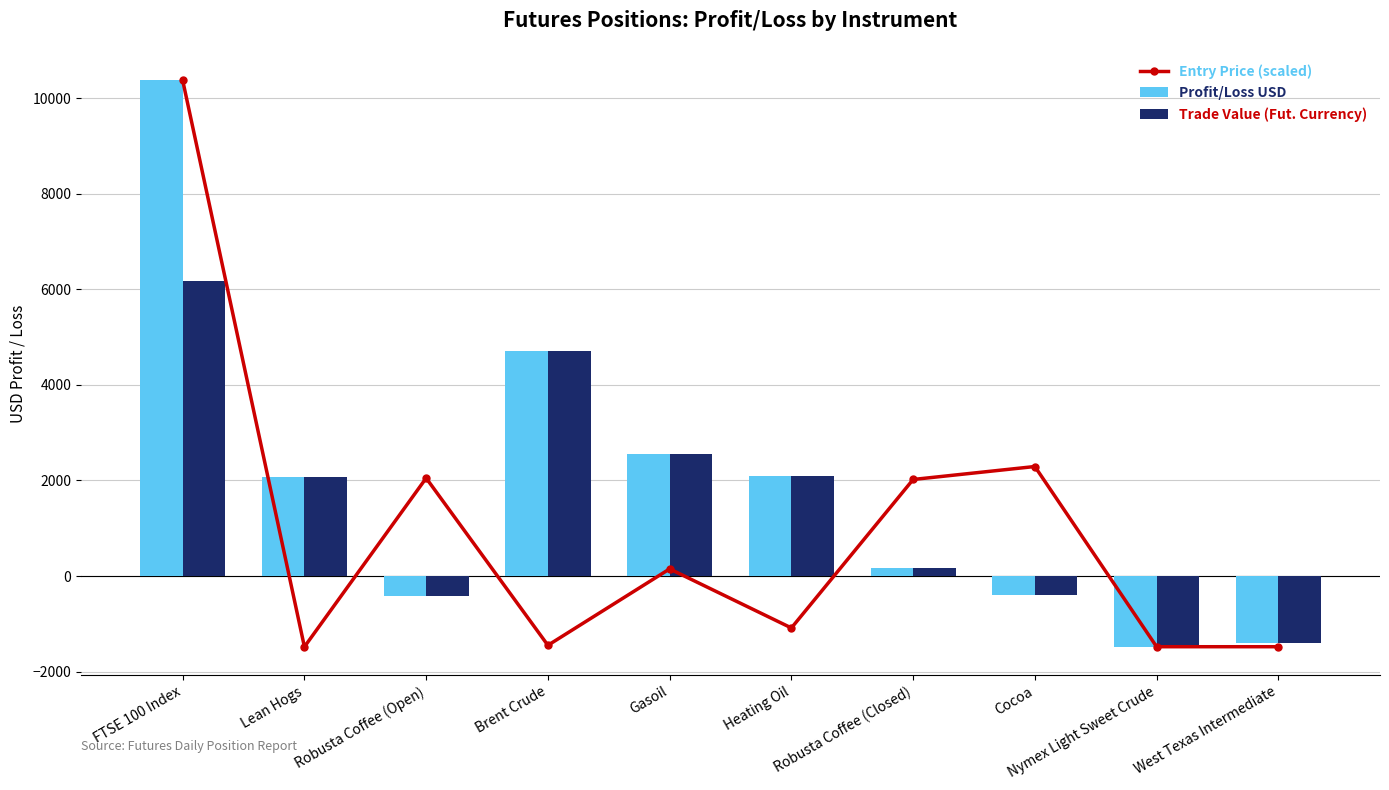

Rank the series by their average value, from lowest to highest.

Entry Price (scaled), Trade Value (Fut. Currency), Profit/Loss USD